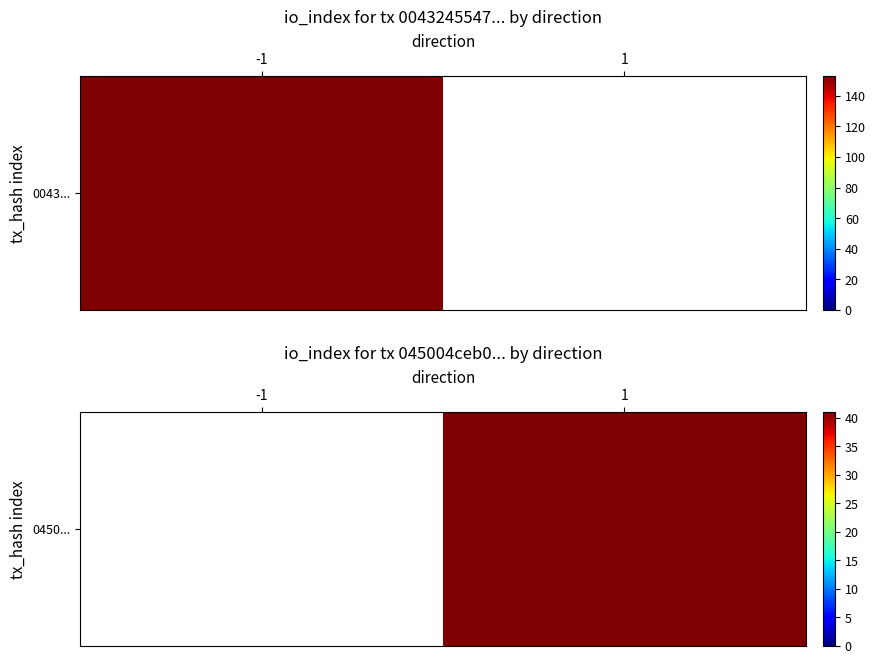

List the labels in order of value, largest first.

-1, 1